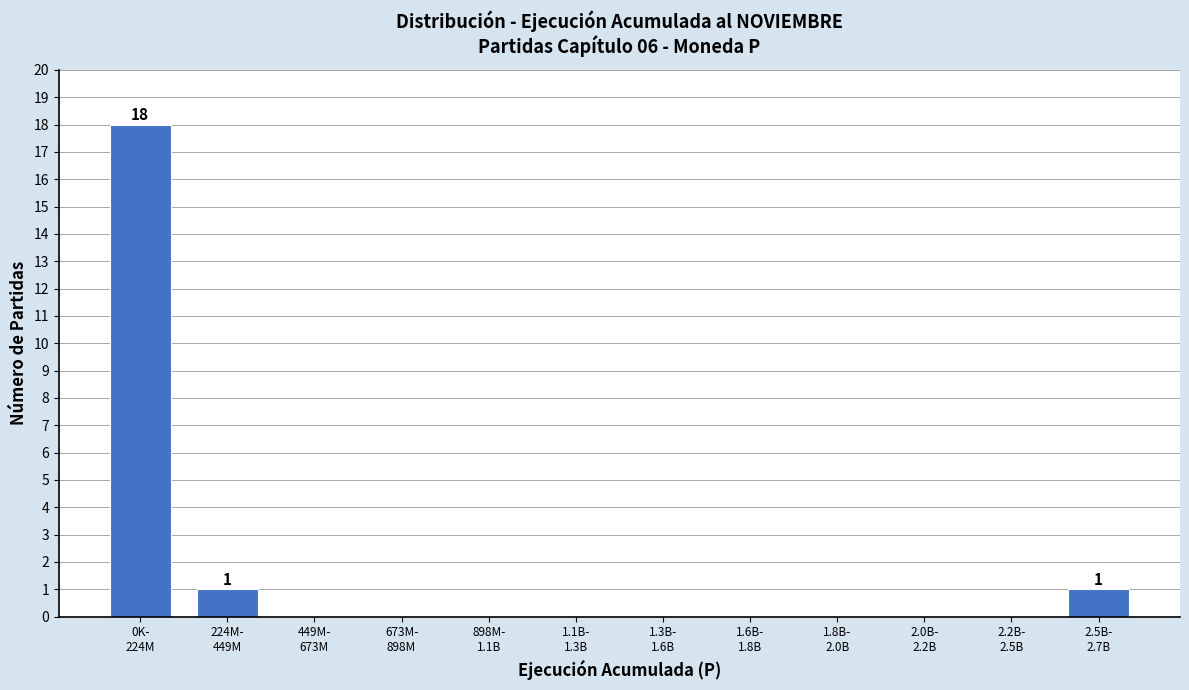

What is the sum of all values?

20